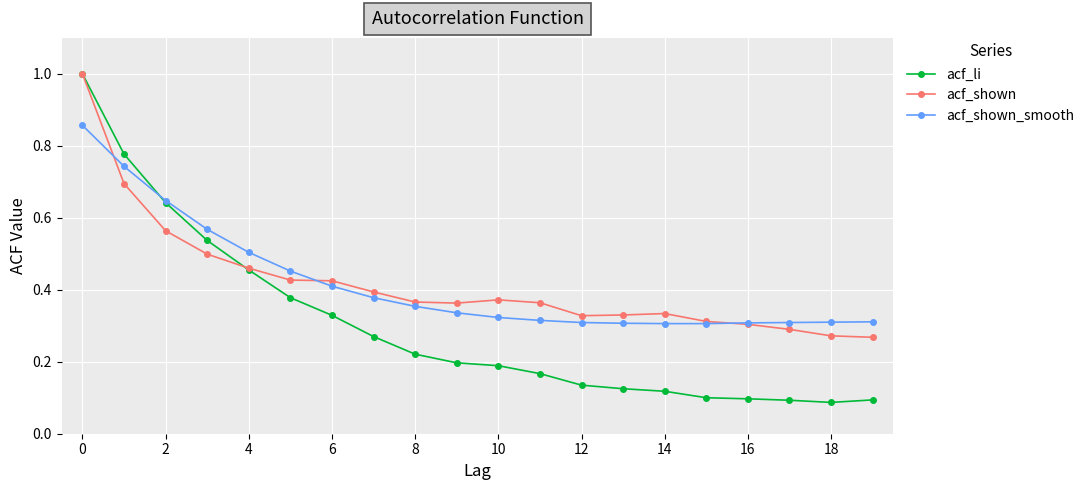

Which series has the largest range (max minus min)?

acf_li